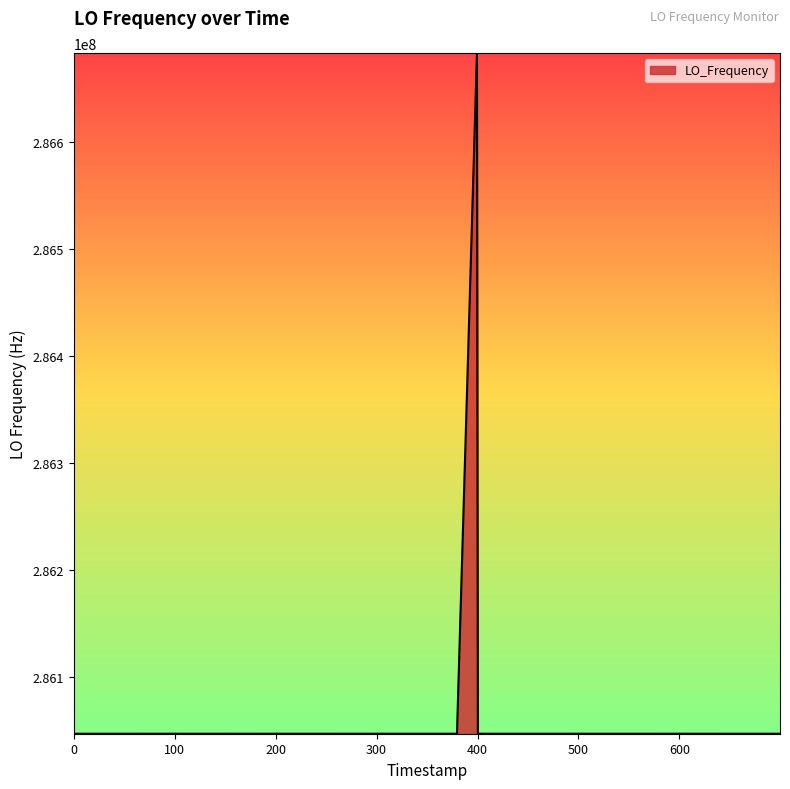

What is the smallest value displayed?

286046995.0